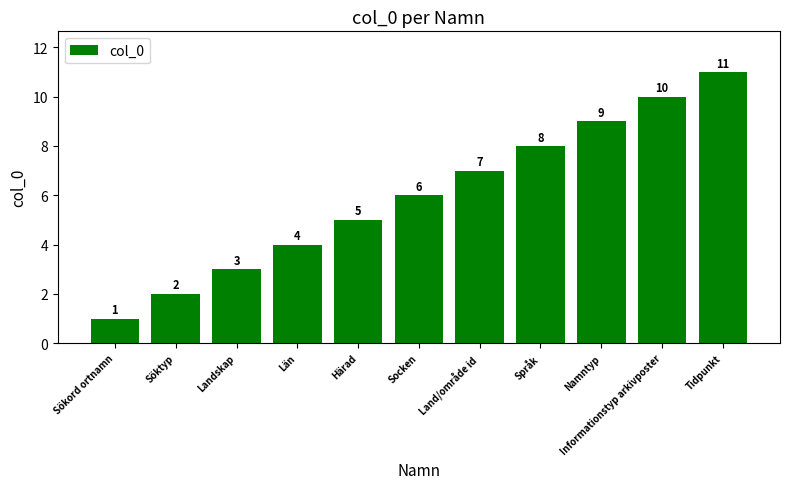

What is the ratio of the value at Län to the value at Informationstyp arkivposter?

0.4